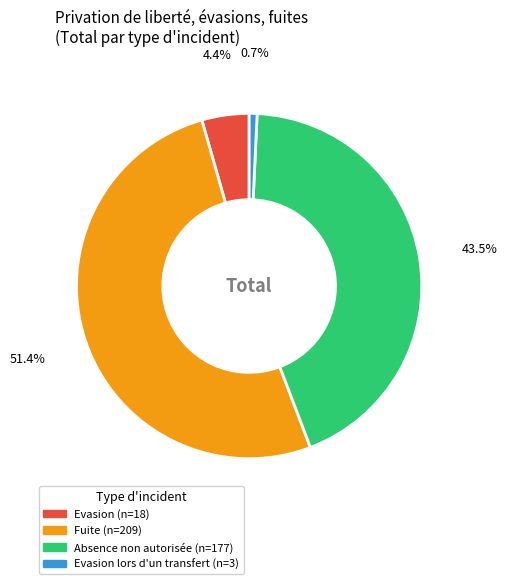

Is there a majority slice in this chart?

Yes